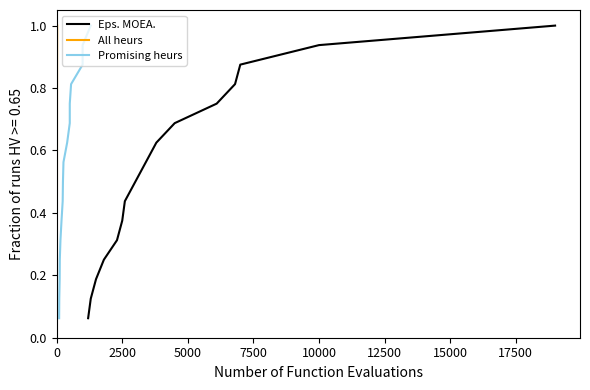

The All heurs series shows 0.4 at 15000. True or false?

True